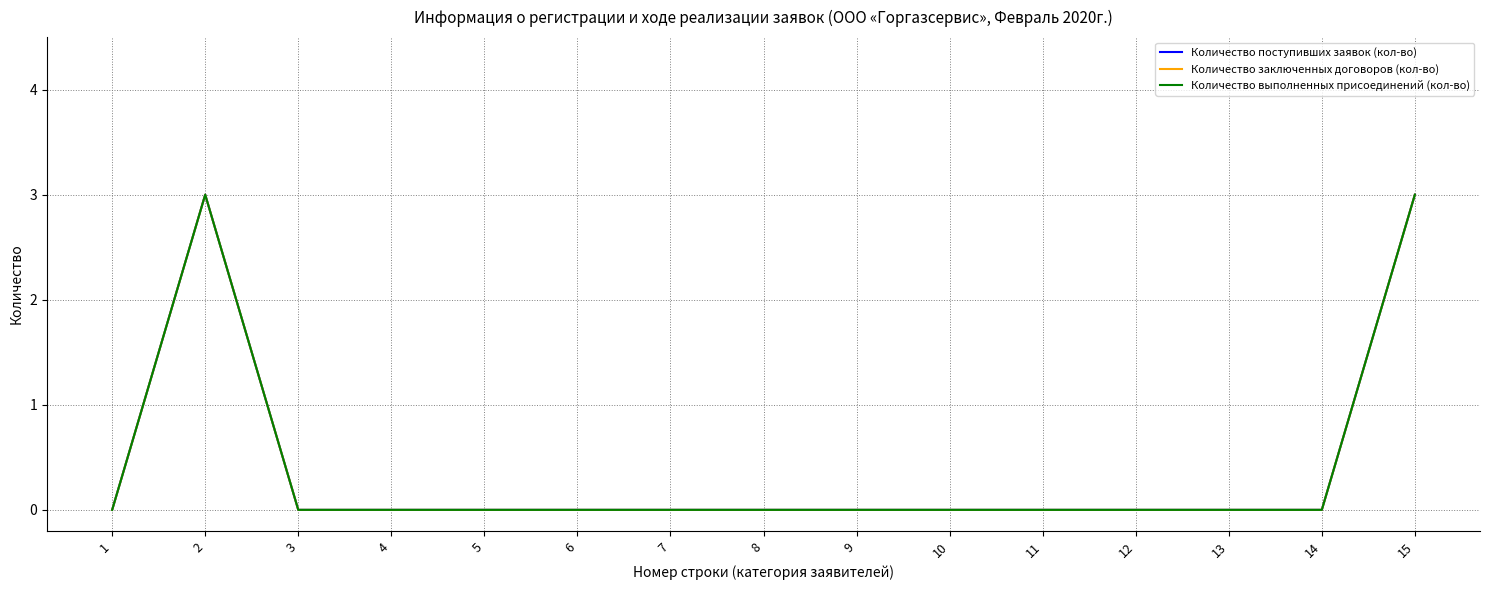

What is the maximum value shown in the chart?

3